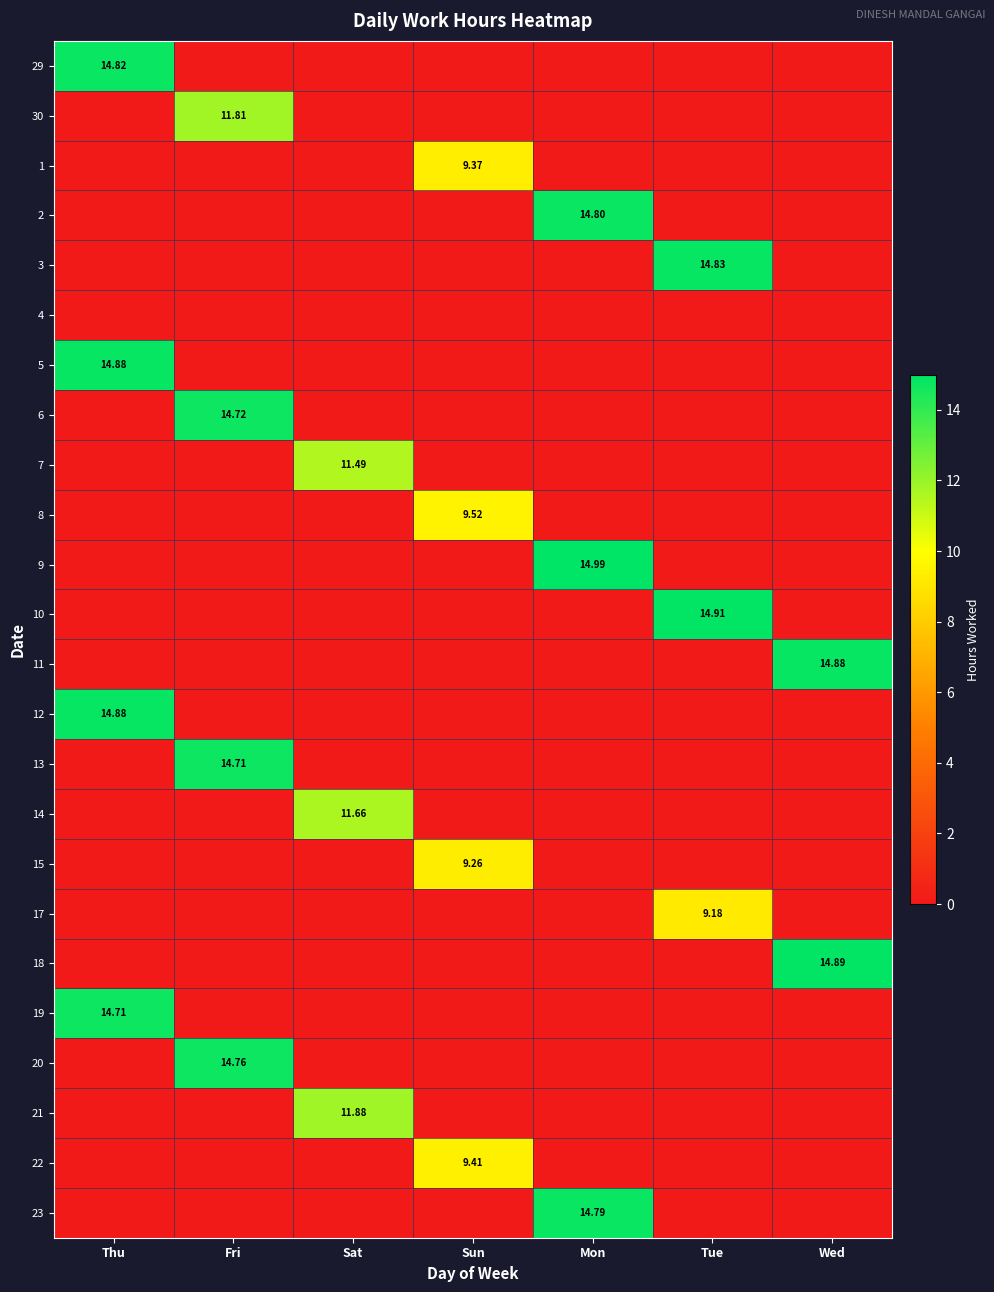

At which category is the sum across all series the highest?

Thu